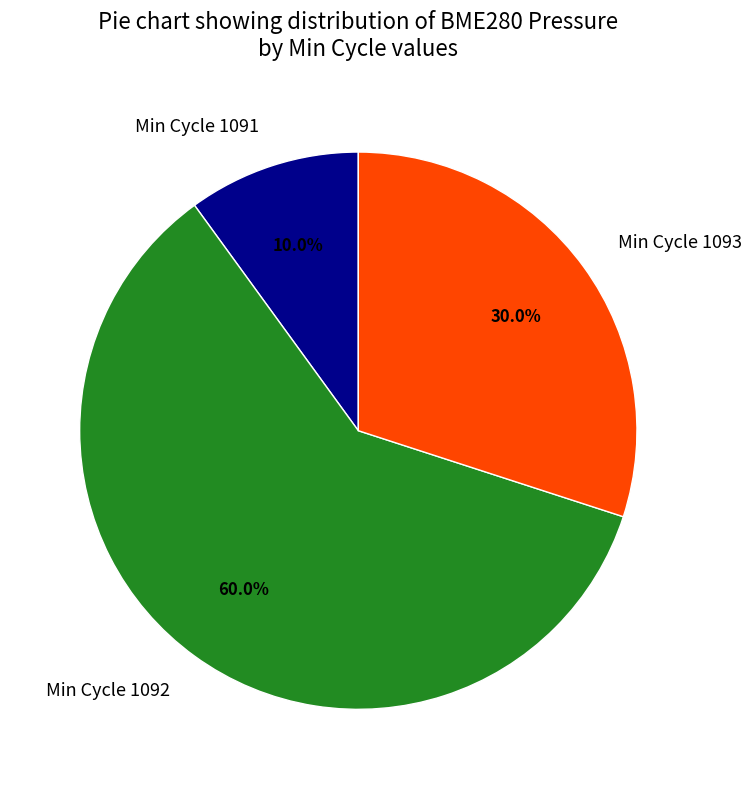

Is there any slice that represents more than half of the pie?

Yes